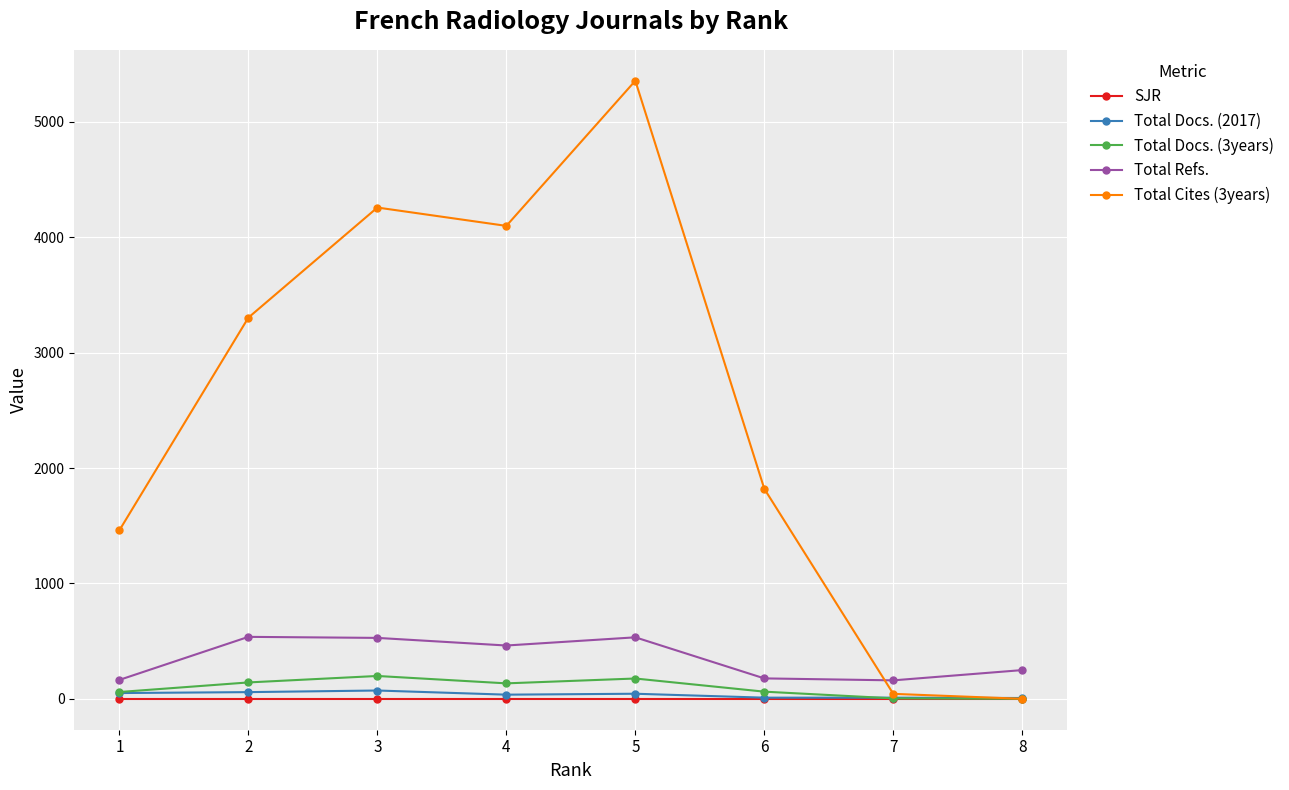

Which series has the largest range (max minus min)?

Total Cites (3years)